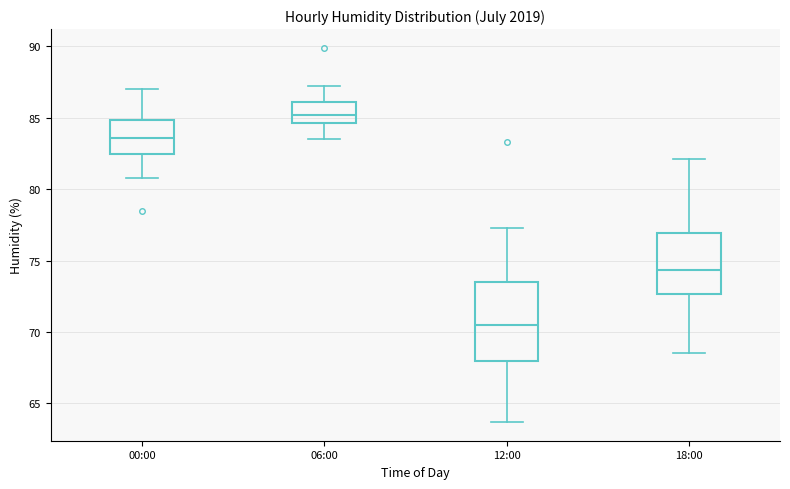

Comparing the boxes themselves (not the whiskers), which one is the tallest?

12:00